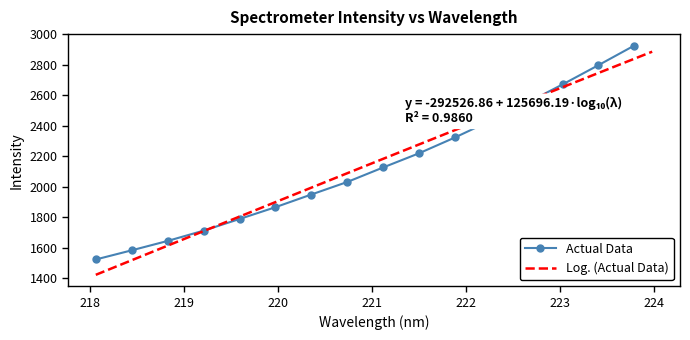

What is the lowest value of the Log. (Actual Data) series?

1423.1